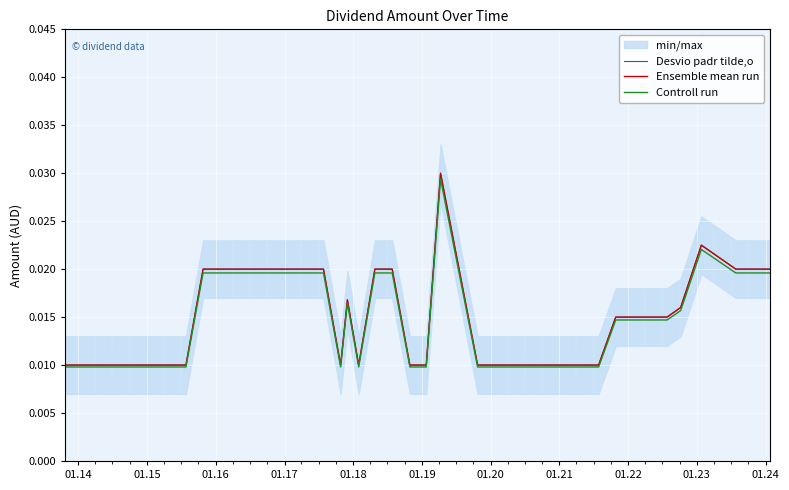

True or false: Desvio padr tilde,o and Ensemble mean run cross at least once.

False